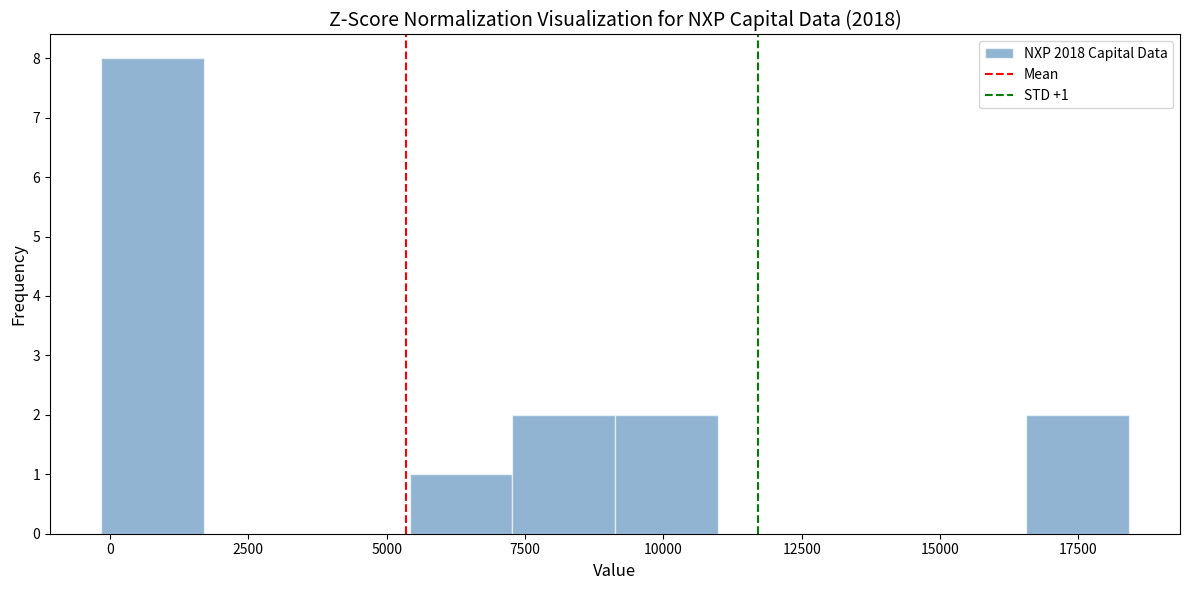

Around what value on the x-axis is the tallest bar? Give the approximate position of its centre, as read against the axis.

1000